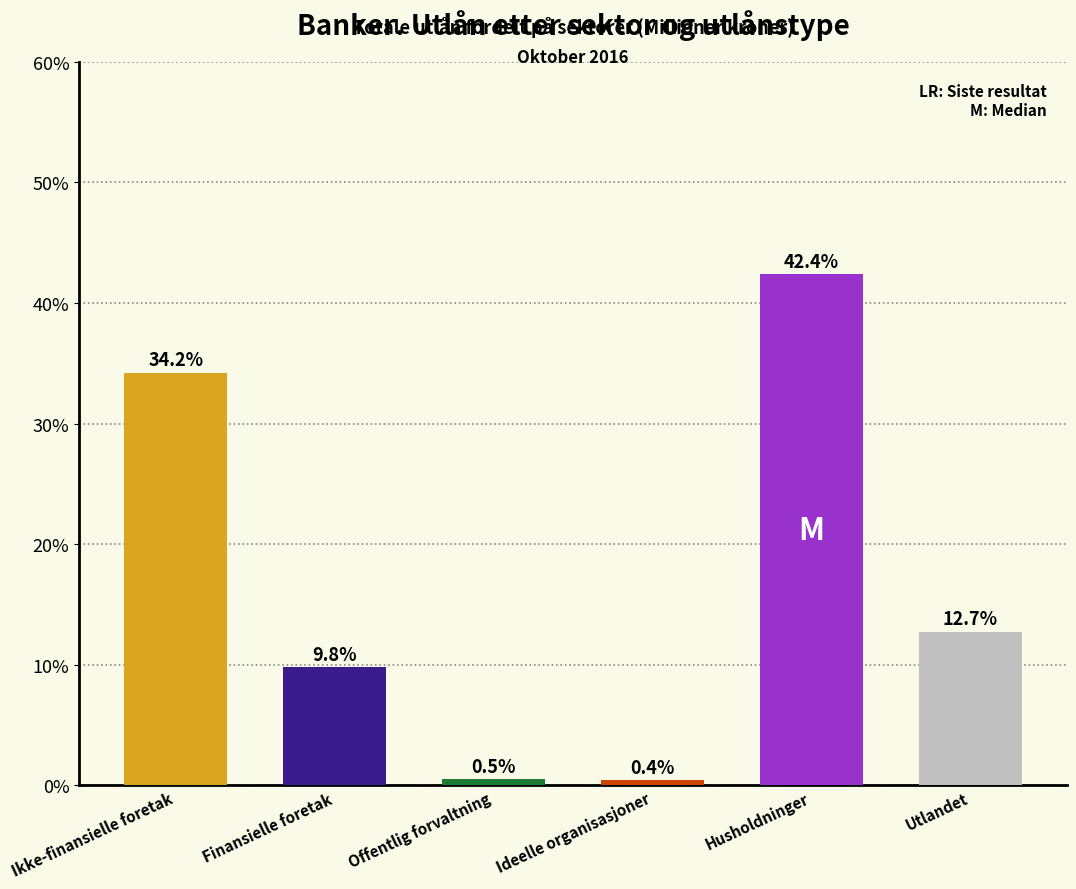

Reading right to left, extract all data points from this chart.

12.7	42.4	0.4	0.5	9.8	34.2